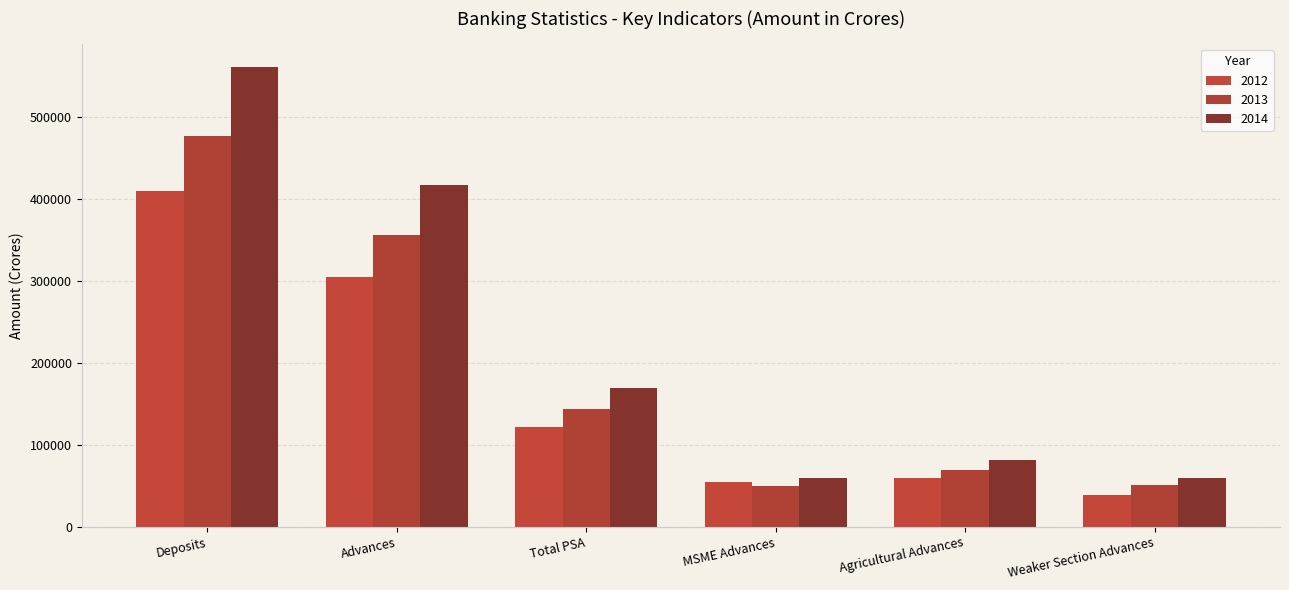

How many bars are there in each group?

3